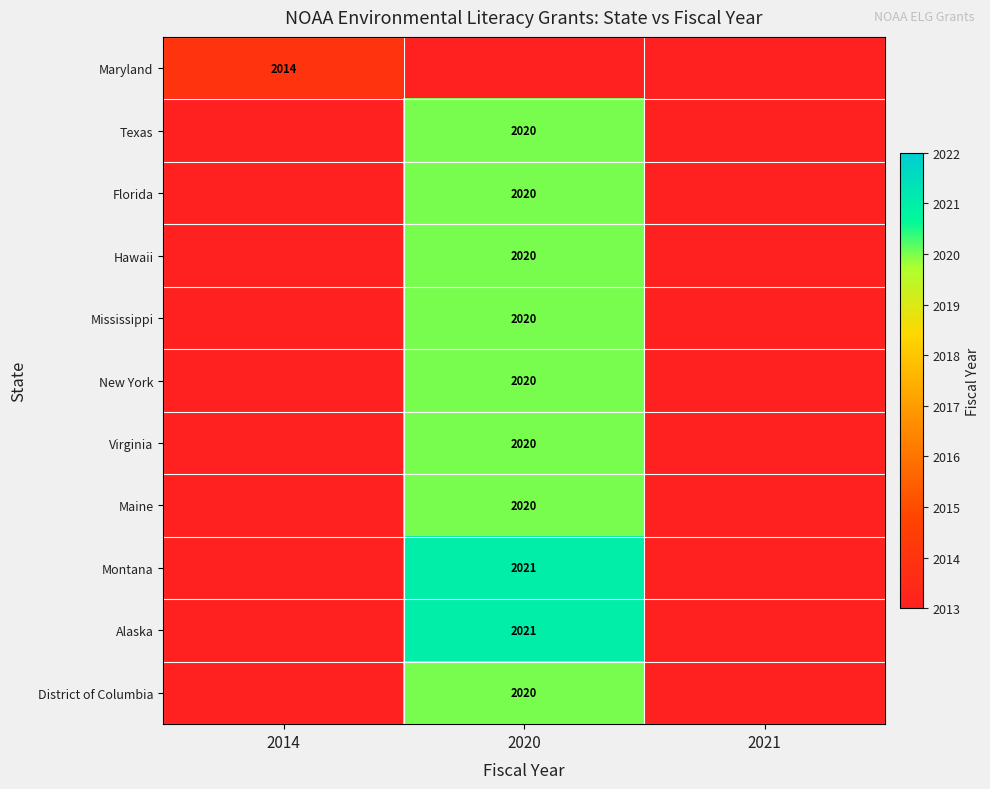

At which category does the chart reach its minimum across all series?

2020